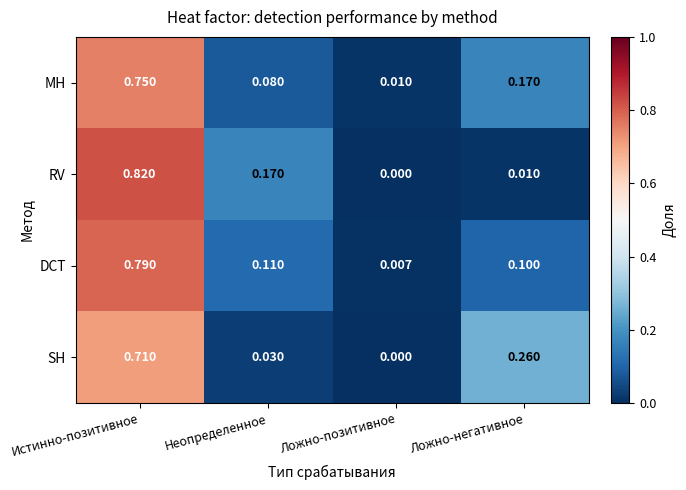

At how many categories does at least one series exceed 0?

4